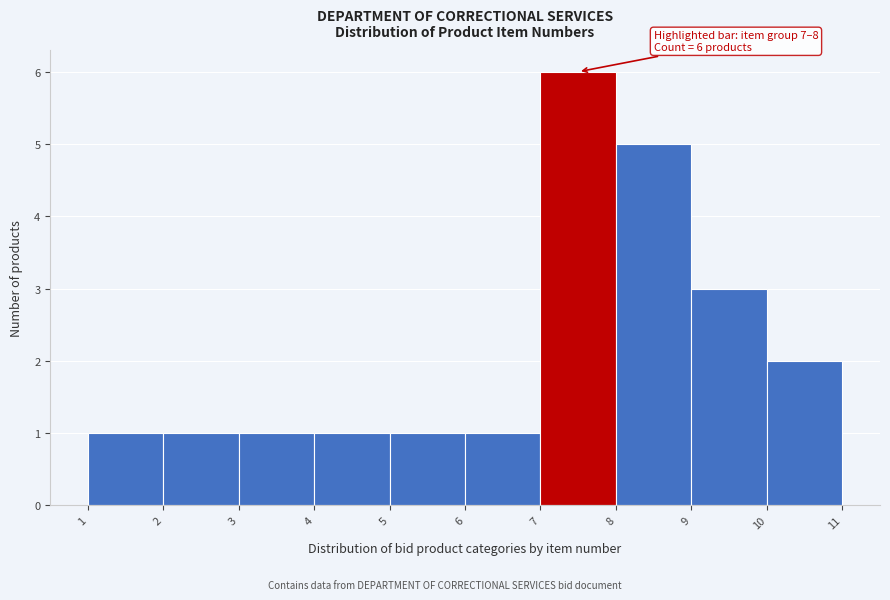

Which range on the x-axis has the tallest bar?

7 to 8